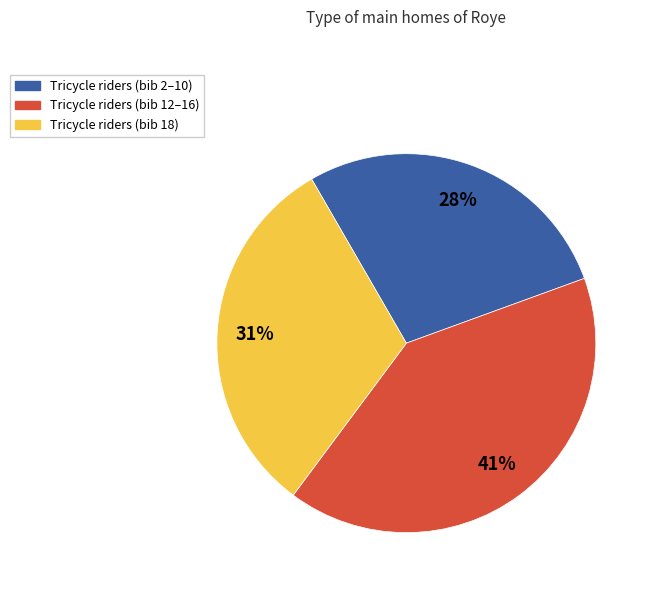

Is there a majority slice in this chart?

No